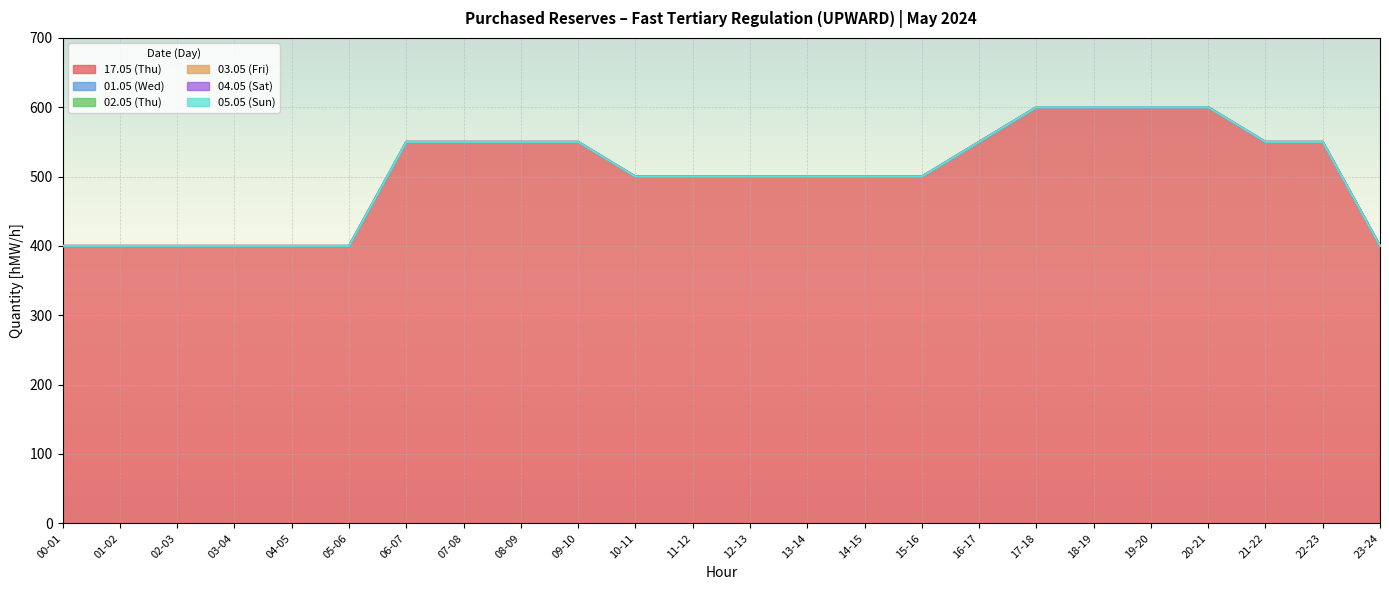

Which label corresponds to the smallest value in the chart?

00-01